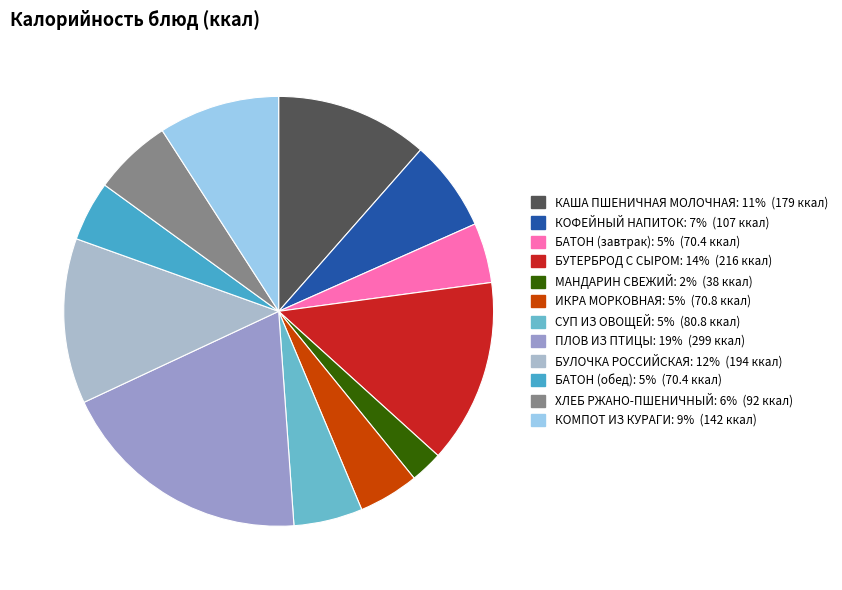

What is the ratio of the value at КАША ПШЕНИЧНАЯ МОЛОЧНАЯ to the value at КОМПОТ ИЗ КУРАГИ?

1.3